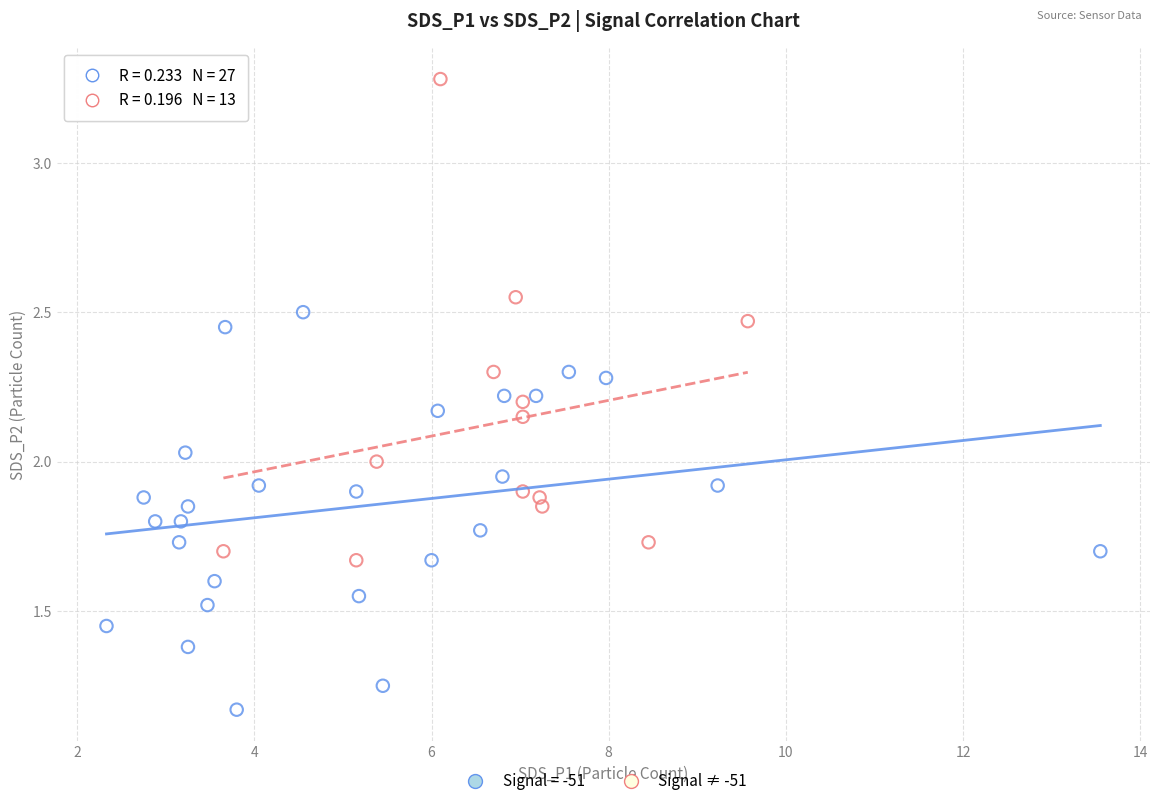

Which series has the widest spread of Y values?

Signal ≠ -51